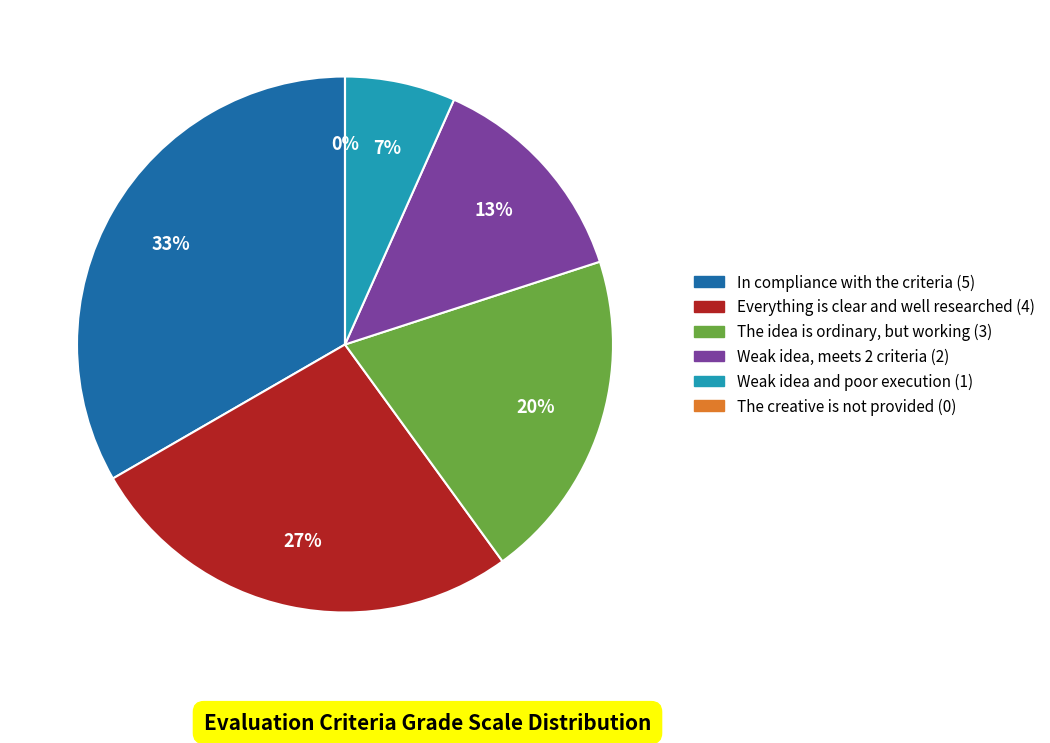

Which slice is the smallest?

The creative is not provided (0)